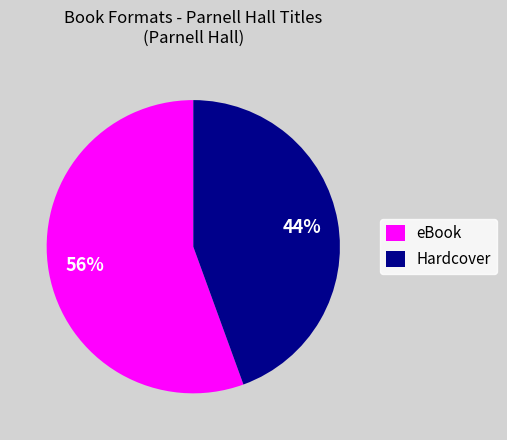

How many segments does this pie chart have?

2